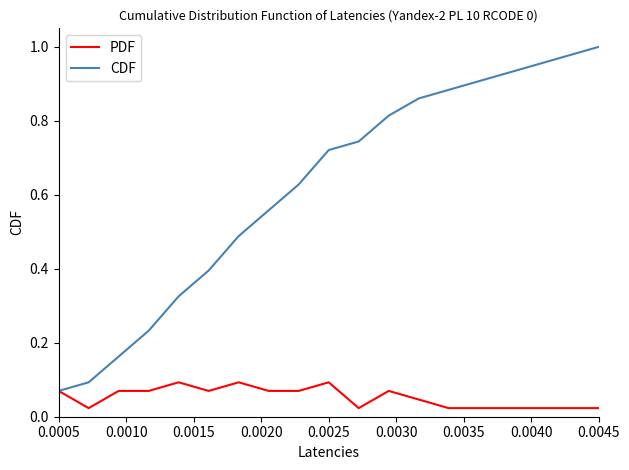

What are all the series names shown in the legend?

PDF, CDF